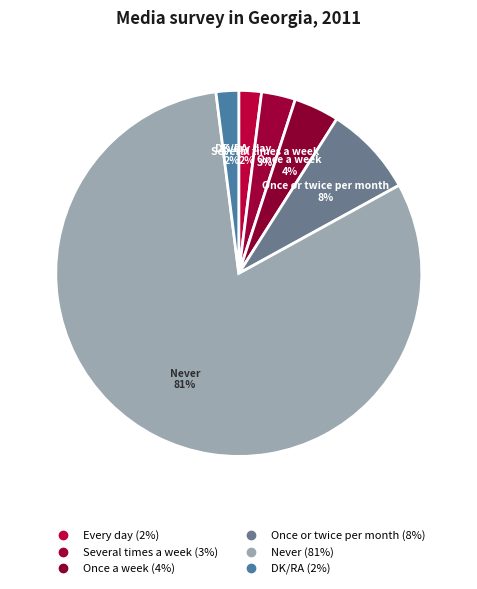

Does any single category account for the majority?

Yes